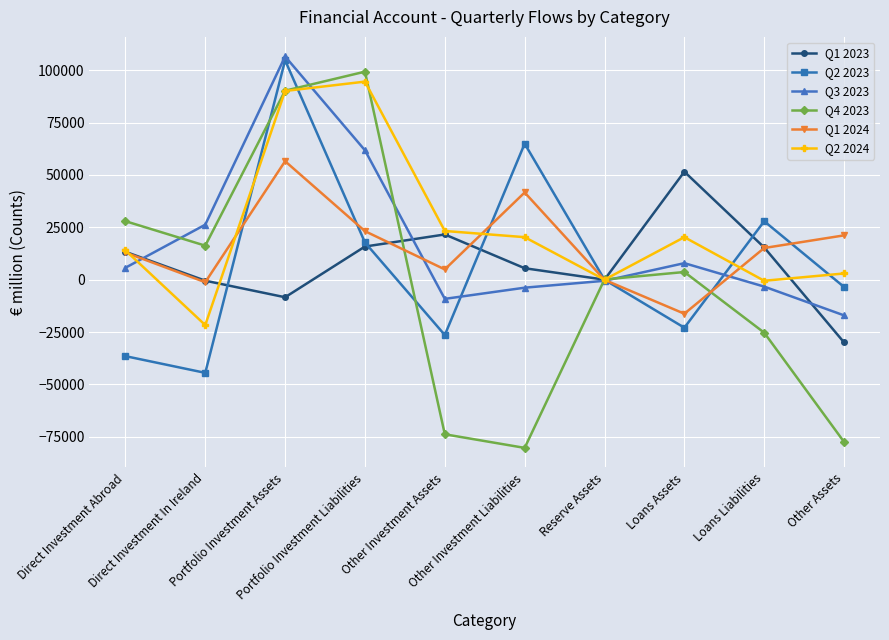

How many distinct data groups are displayed?

6